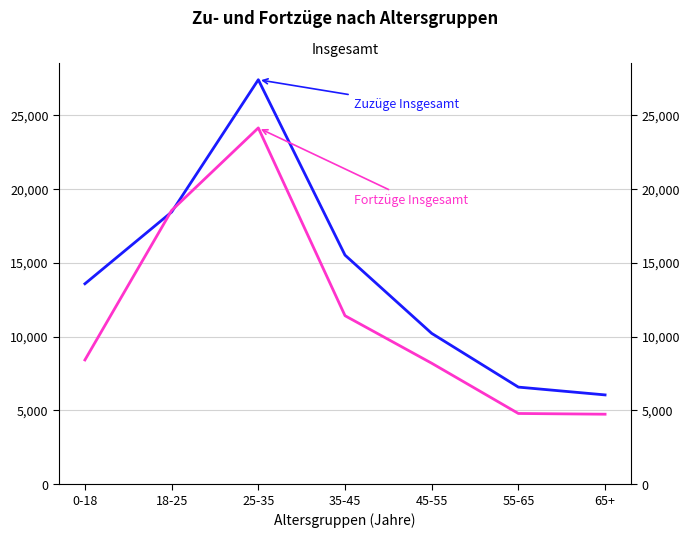

At which label does Zuzüge Insgesamt first exceed 13569?

18-25